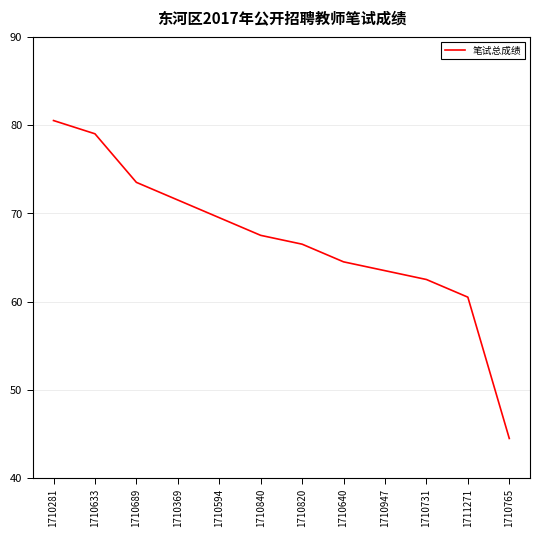

What is the sum of all values?

803.5